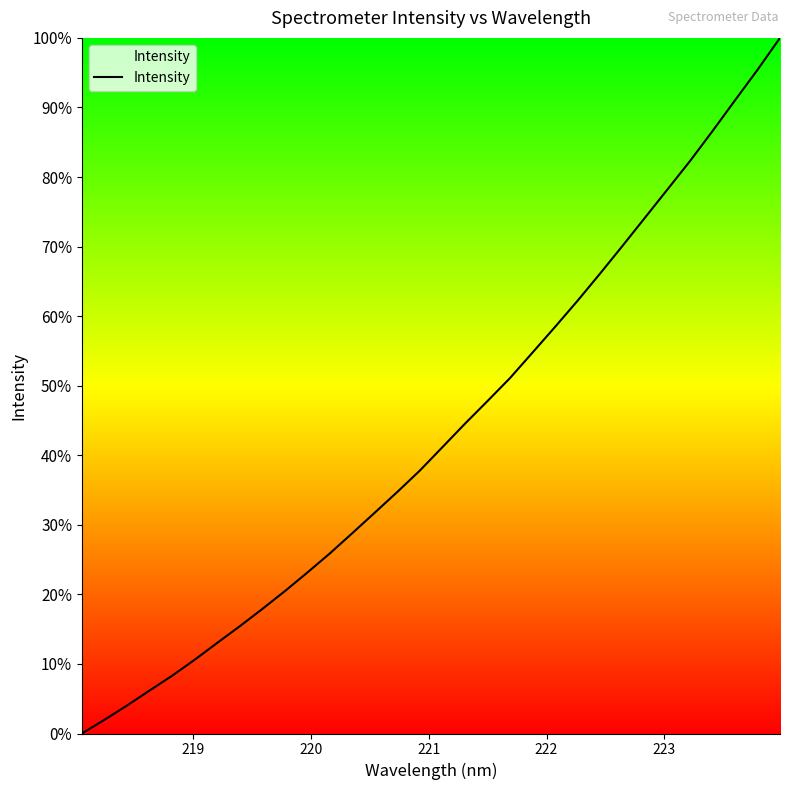

What is the greatest value displayed?

100.0